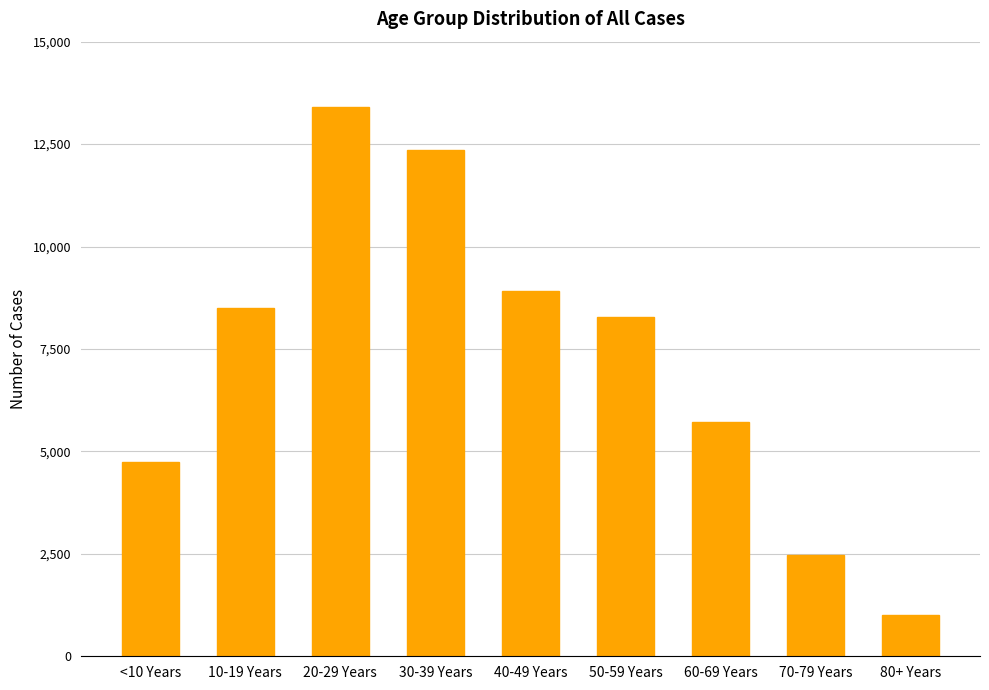

Rank the categories by value from lowest to highest.

80+ Years, 70-79 Years, <10 Years, 60-69 Years, 50-59 Years, 10-19 Years, 40-49 Years, 30-39 Years, 20-29 Years